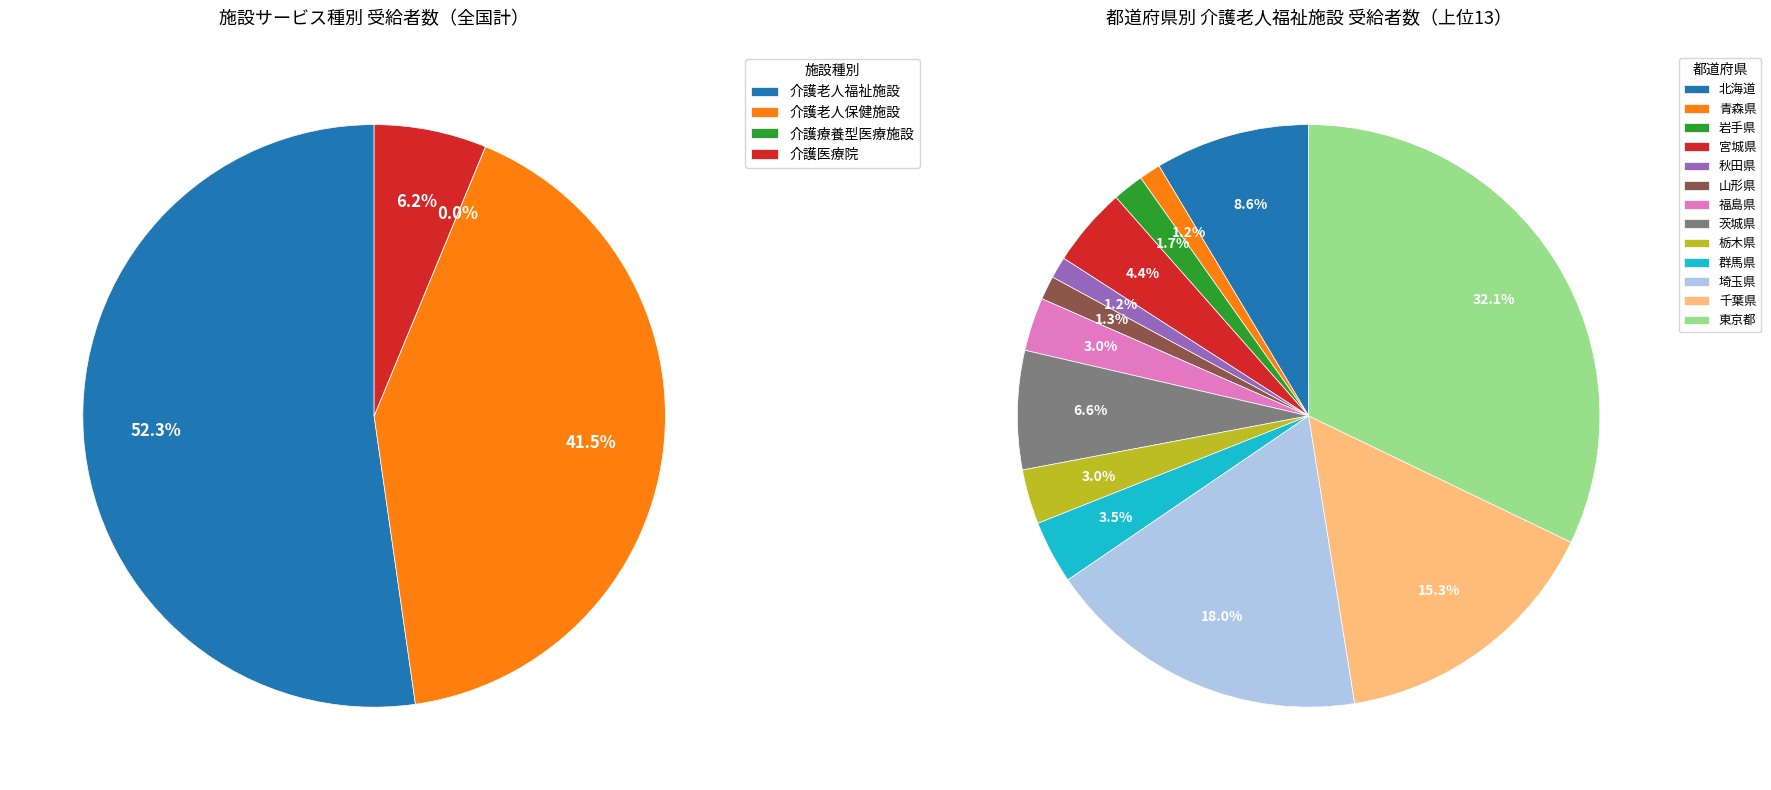

To the nearest percent, what is the difference between the largest and smallest slice percentages?

31%